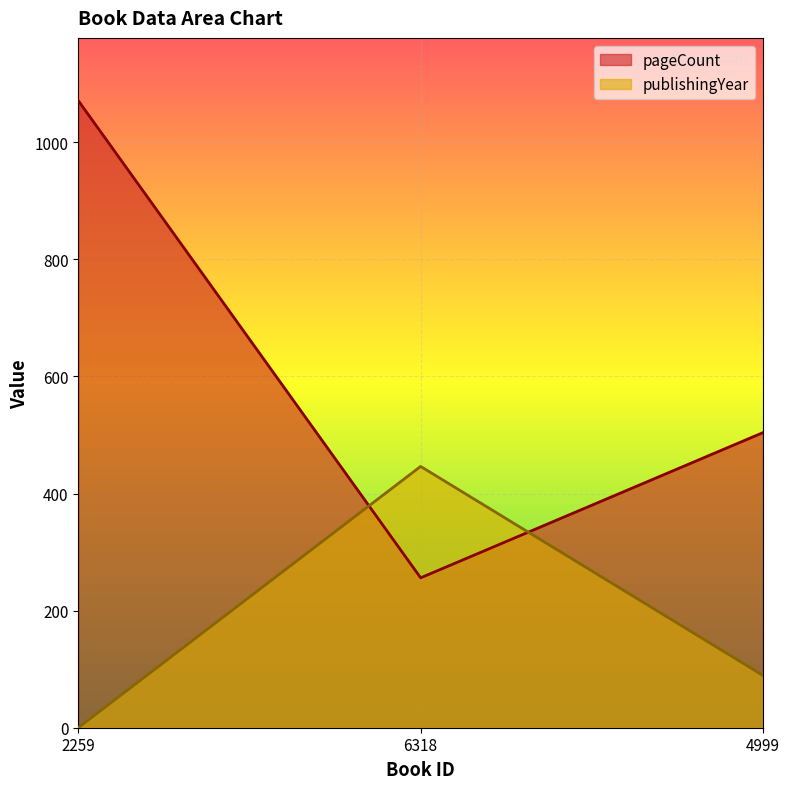

What is the sum of all pageCount values?

1831.0